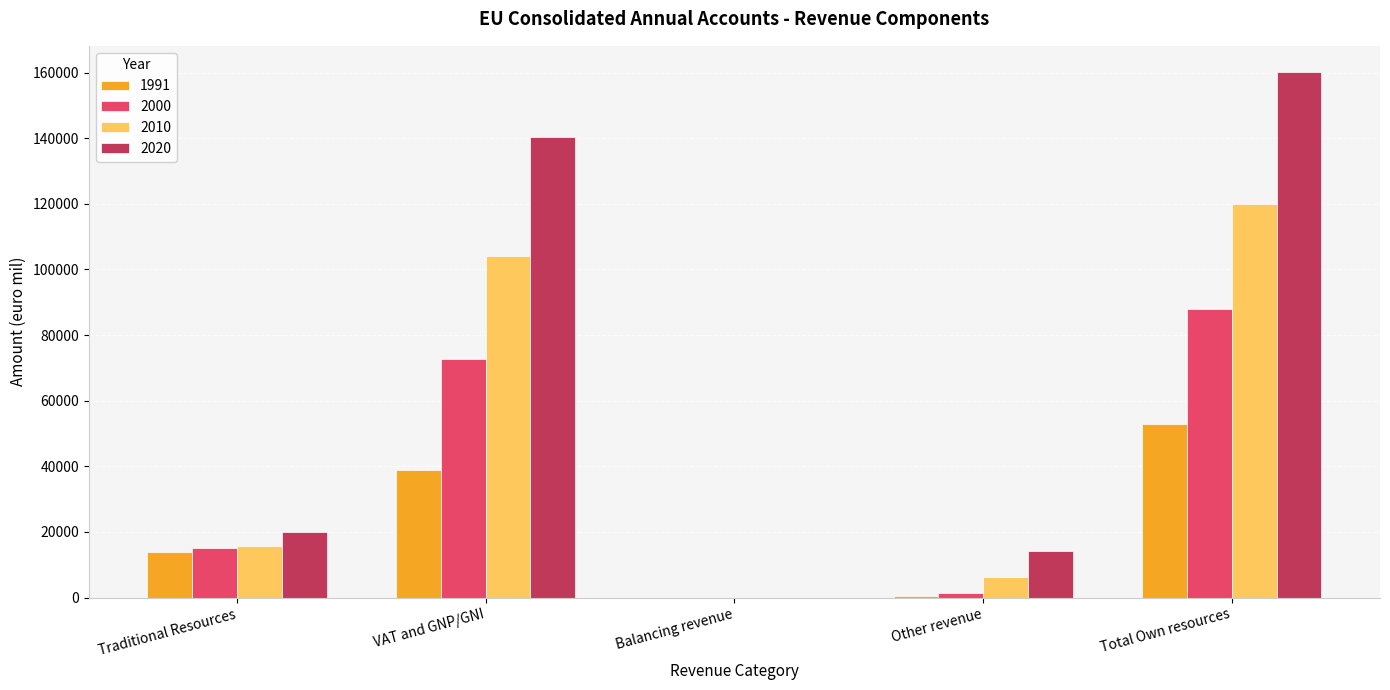

What is the total value across all series at VAT and GNP/GNI?

356101.6